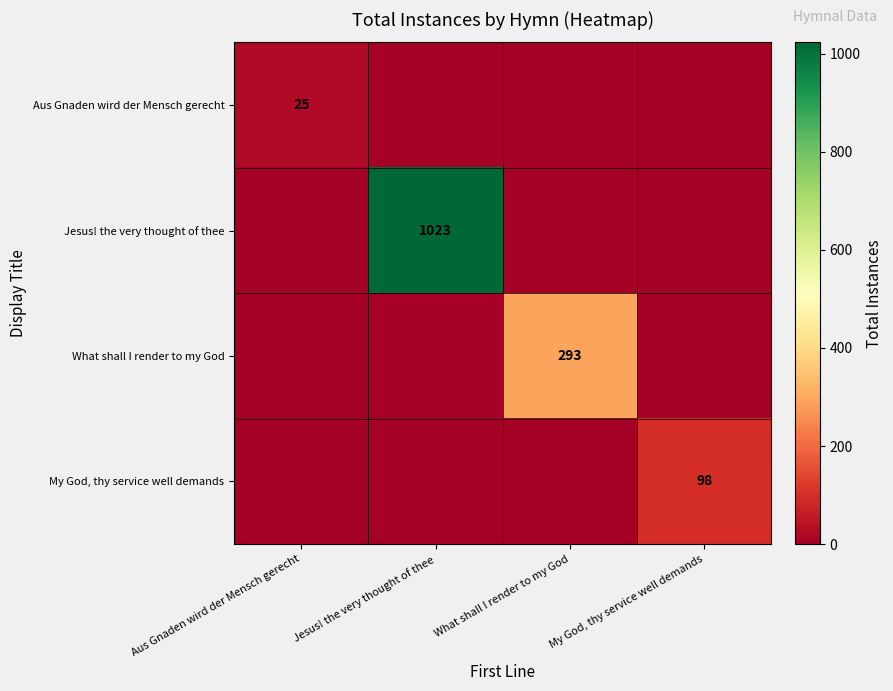

The What shall I render to my God series shows 204 at What shall I render to my God. True or false?

False